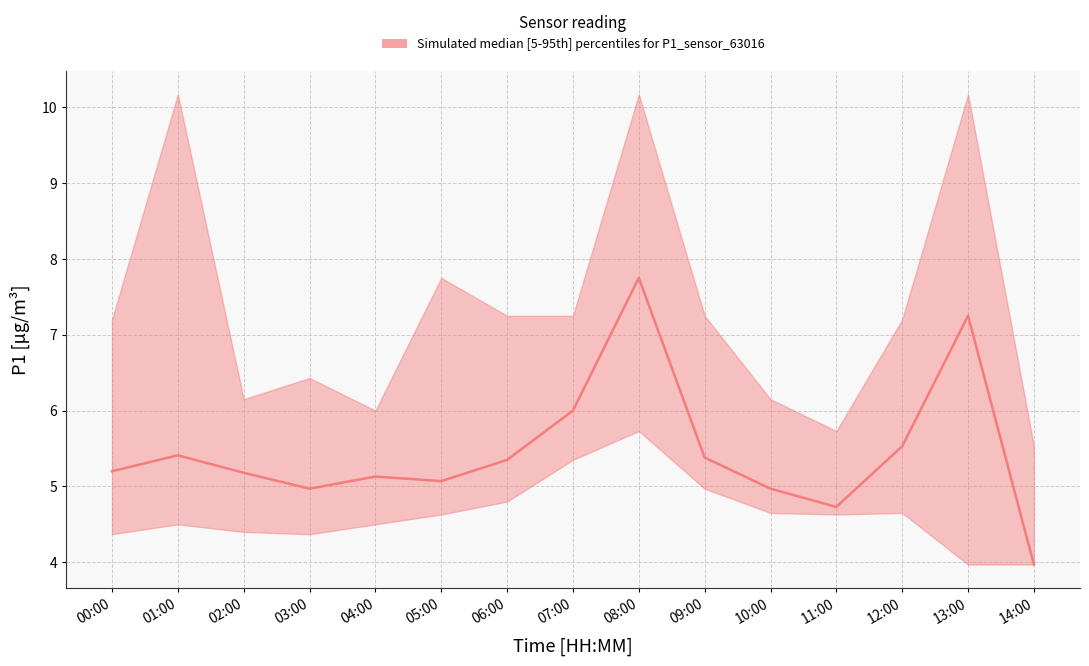

Rank the categories by P1_lower value from lowest to highest.

13:00, 14:00, 00:00, 03:00, 02:00, 01:00, 04:00, 05:00, 11:00, 10:00, 12:00, 06:00, 09:00, 07:00, 08:00